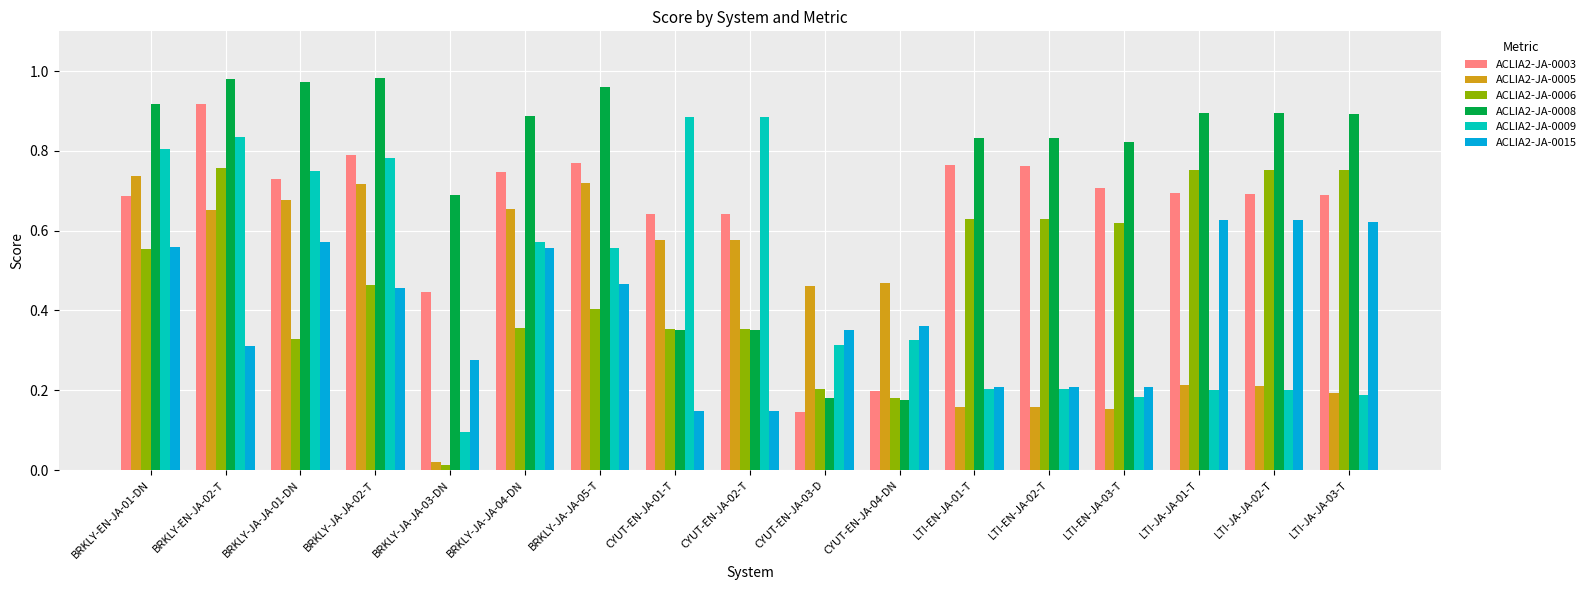

Where is ACLIA2-JA-0005 nearest to the value 0?

BRKLY-JA-JA-03-DN